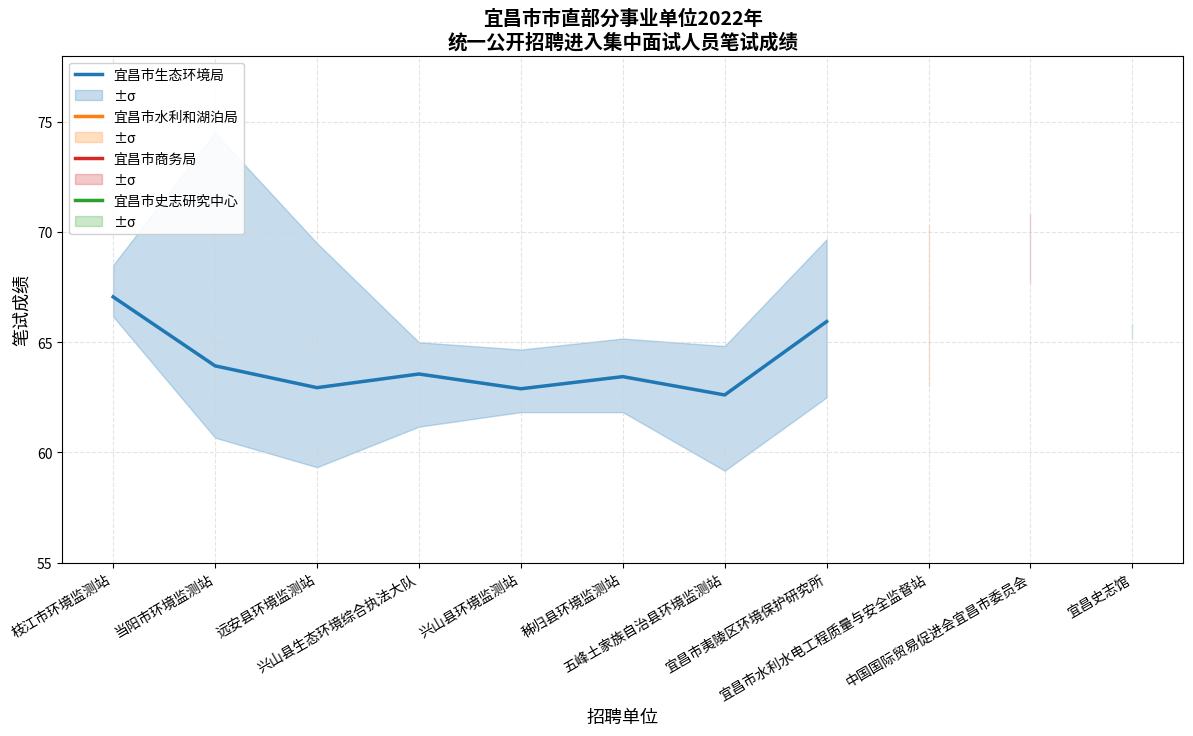

At which category does the chart reach its minimum across all series?

五峰土家族自治县环境监测站